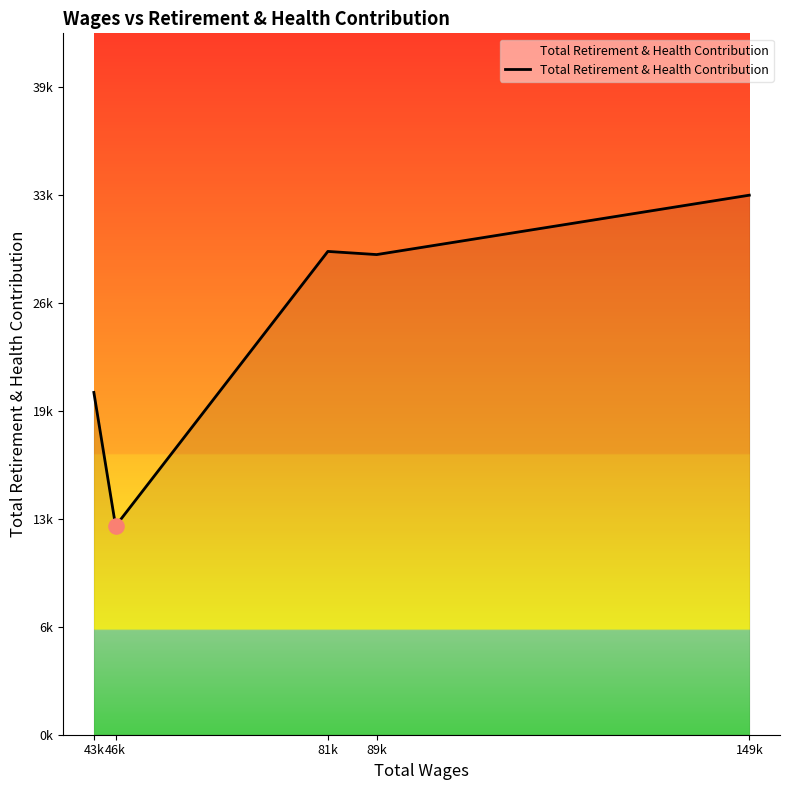

What is the change in value from 43k to 46k?

-8246